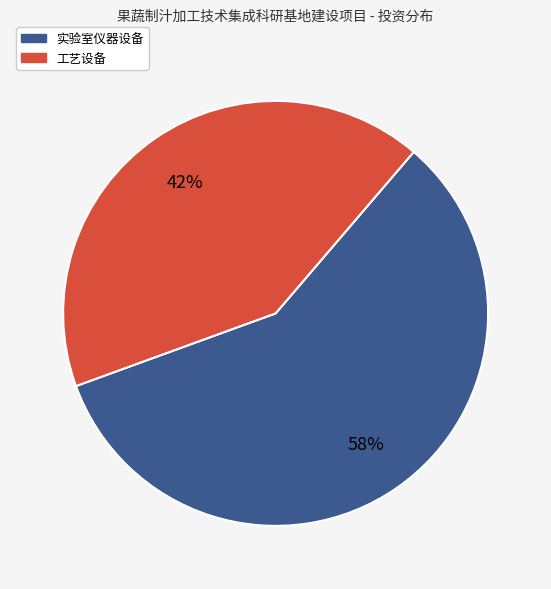

Which has a higher value, 实验室仪器设备 or 工艺设备?

实验室仪器设备